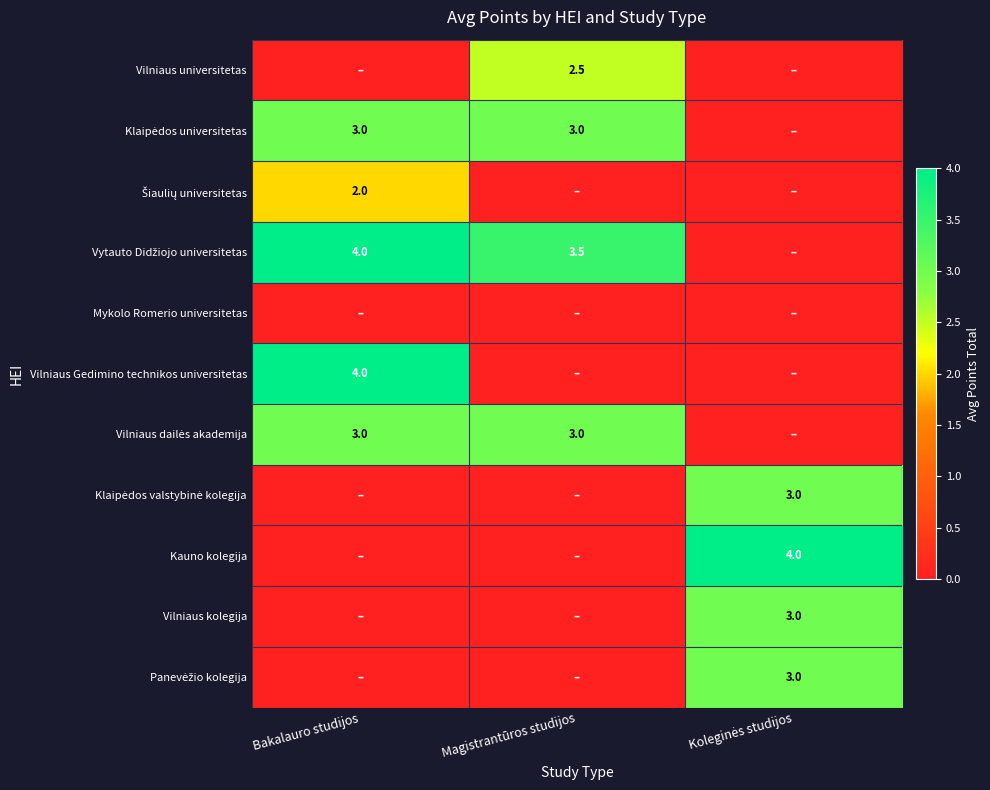

What is the sum of the Vilniaus dailės akademija values at Bakalauro studijos and Koleginės studijos?

3.0